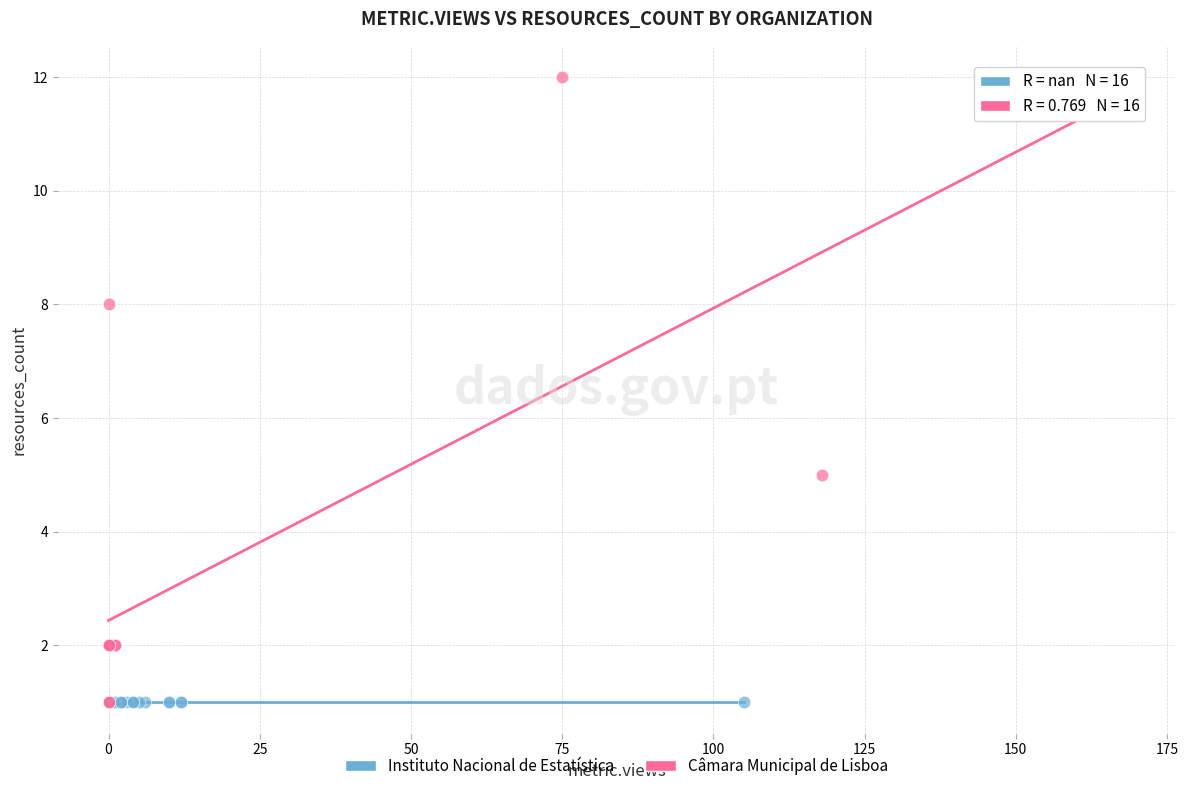

Which series contains the highest Y value?

Câmara Municipal de Lisboa